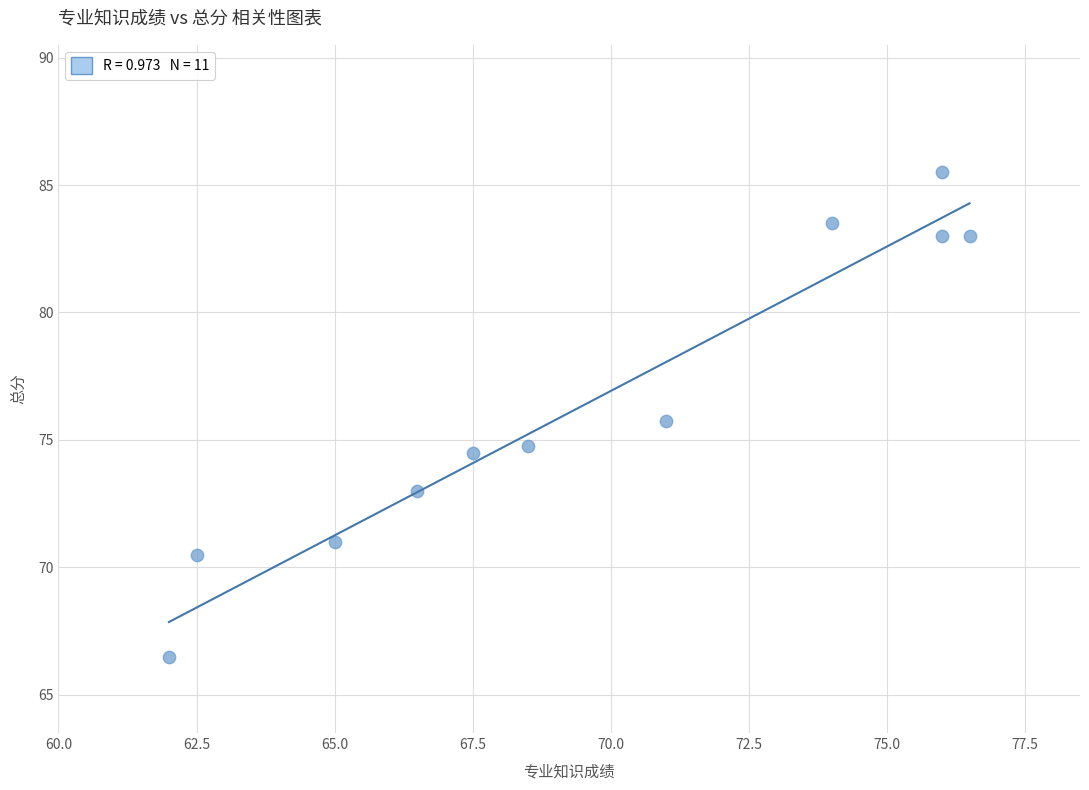

What is the average Y value?

76.5